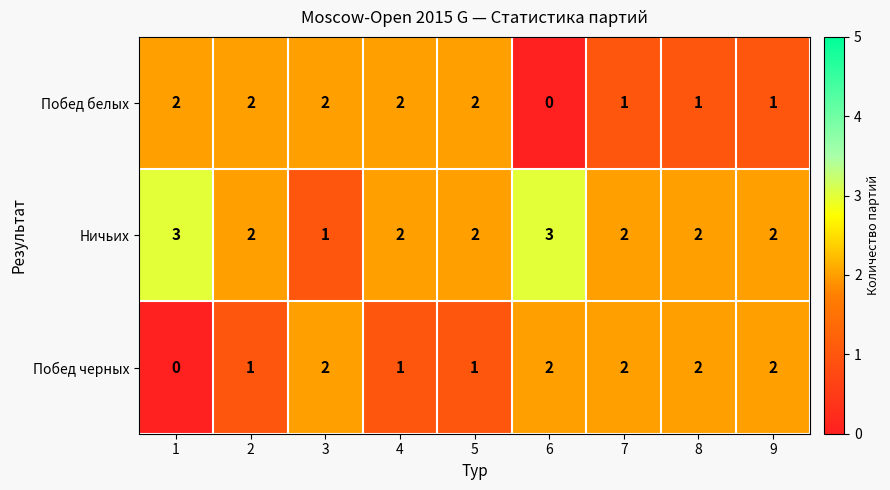

Which series has the largest total across all categories?

Ничьих